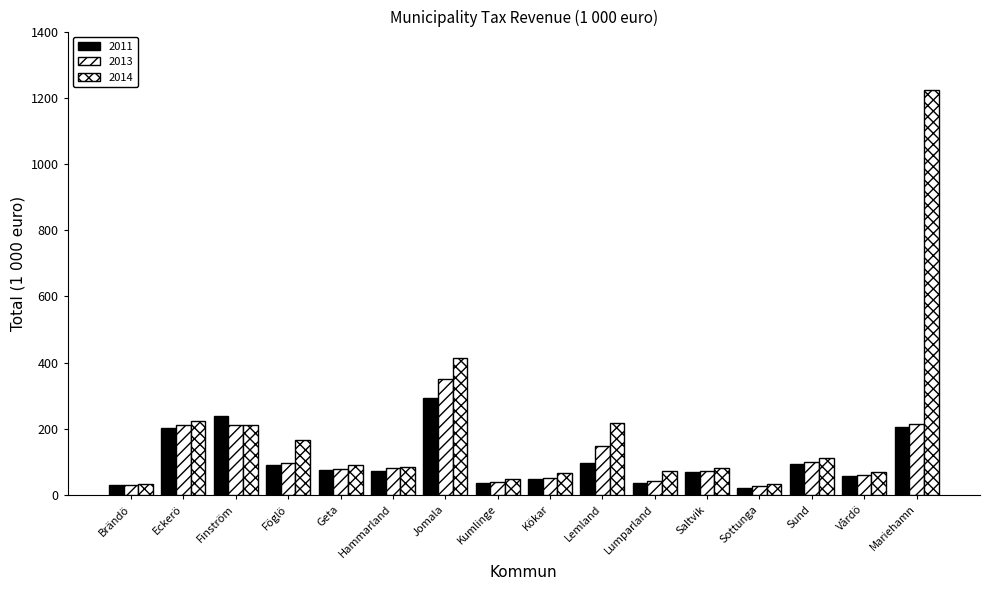

The value of 2013 at Hammarland is 81. True or false?

True